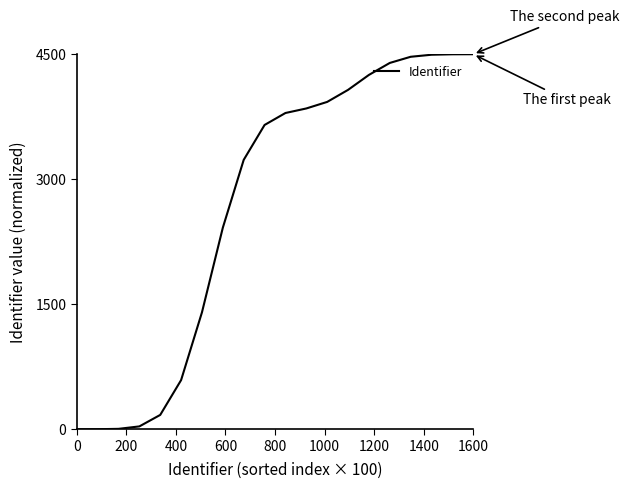

What is the maximum value shown in the chart?

4499.7